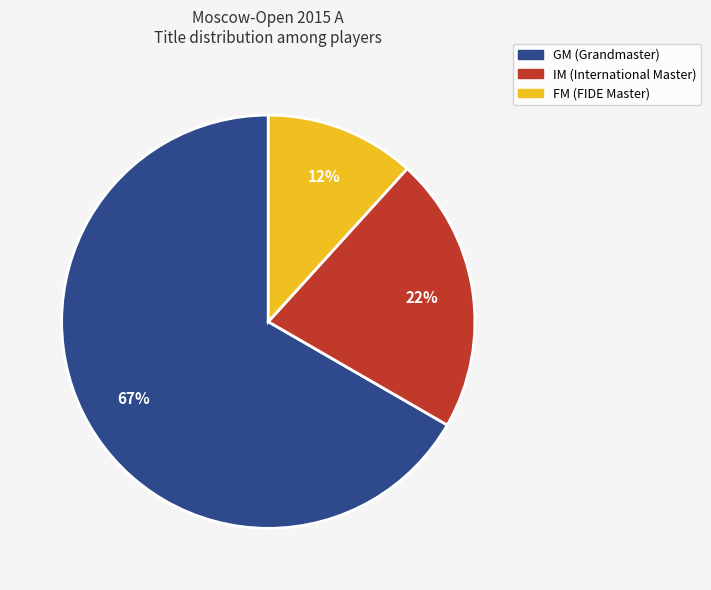

To the nearest percent, what is the average slice percentage?

33%